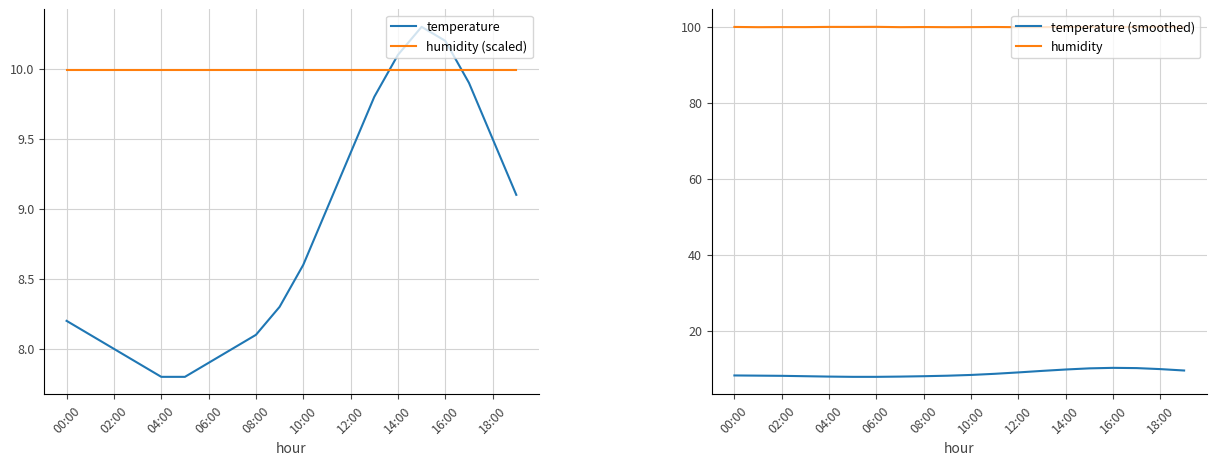

Where is temperature nearest to the value 9?

11